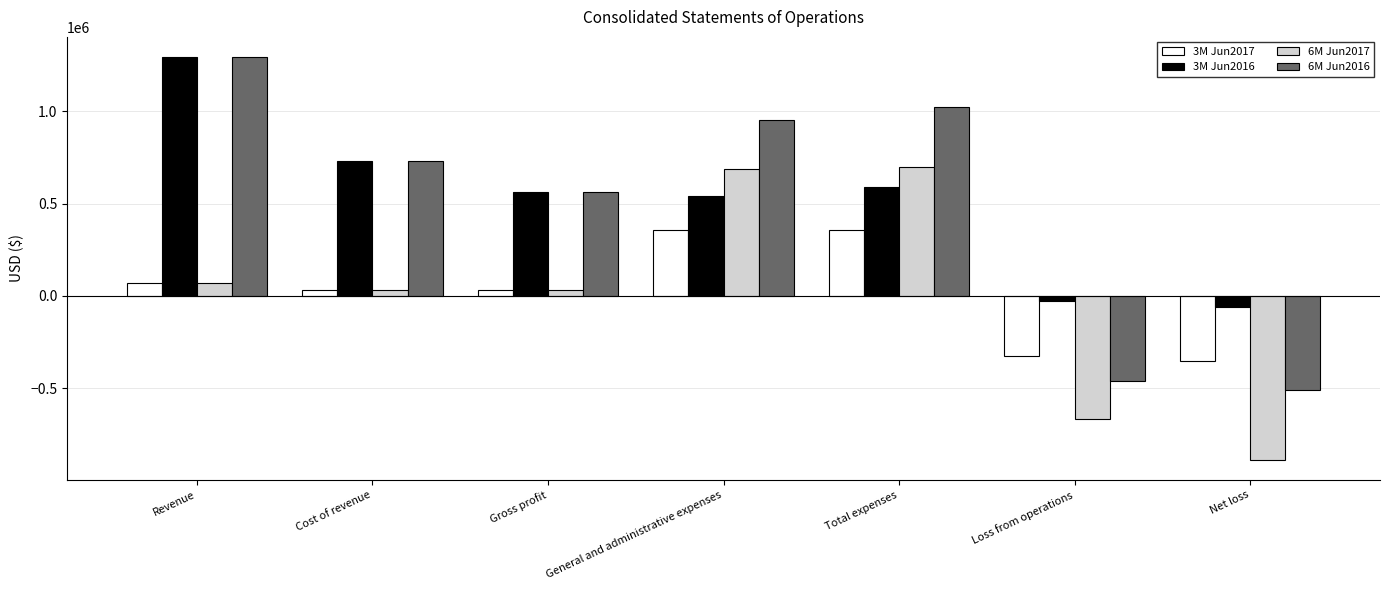

Is the value of 3M Jun2017 at General and administrative expenses greater than the value of 6M Jun2017 at Total expenses?

No